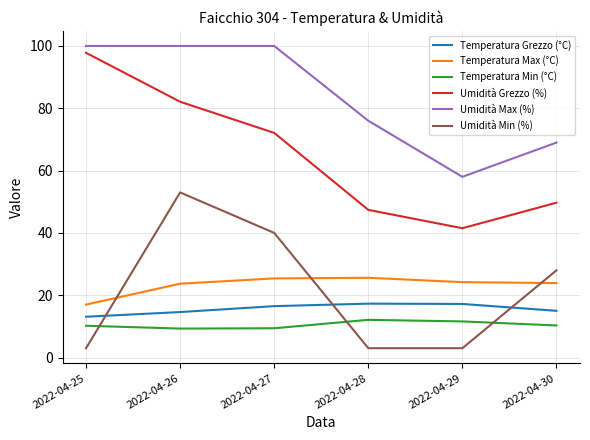

What is the difference between the highest and lowest values at 2022-04-29?

55.0